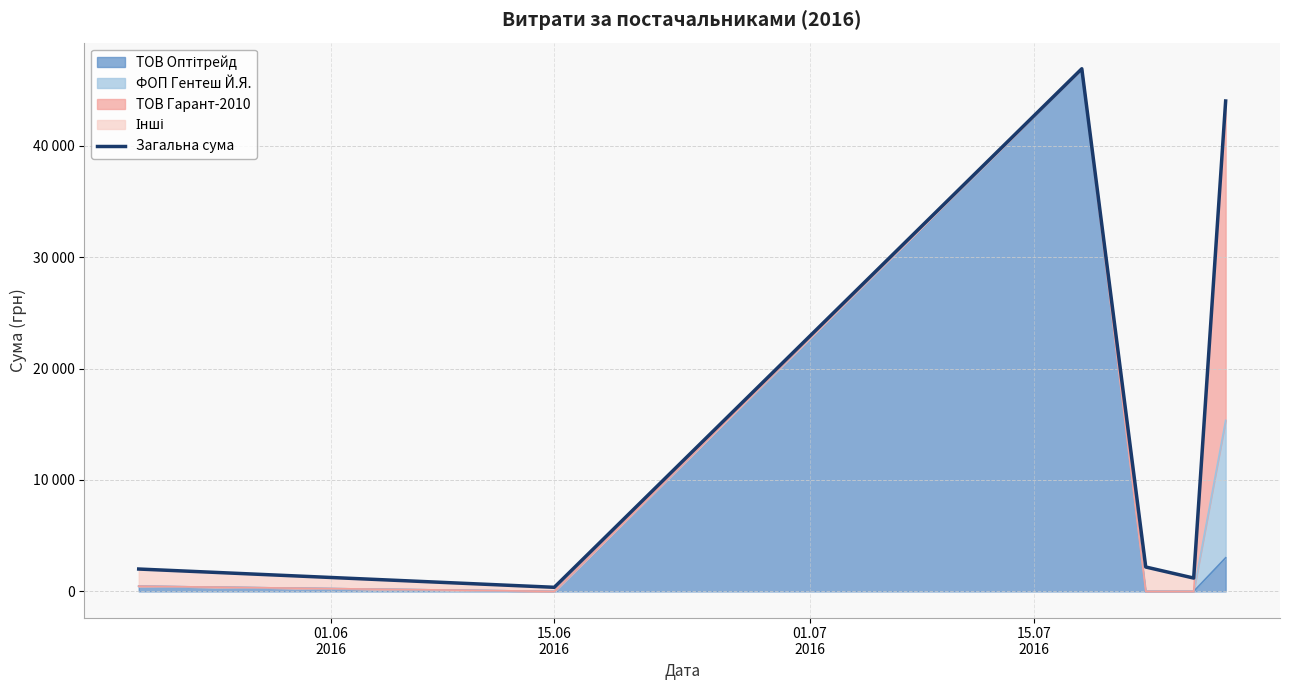

True or false: there are more than 0 points higher than both neighbors.

True